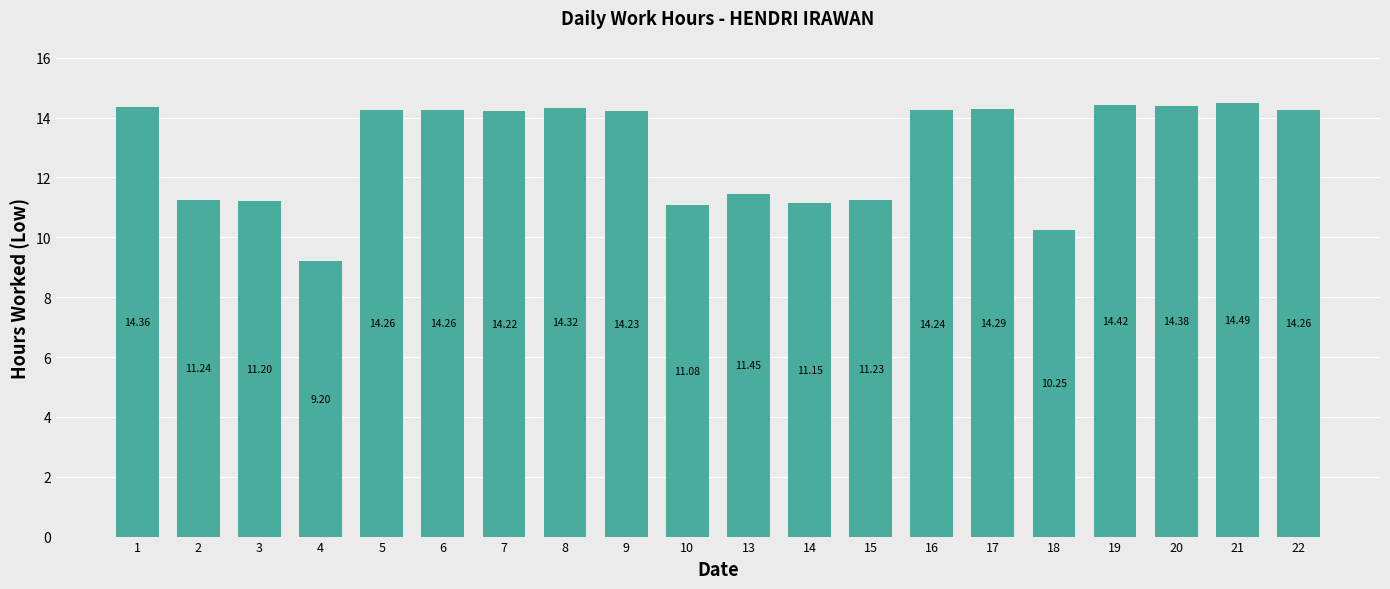

Approximately how many times larger is the value at 6 compared to 13?

1.2